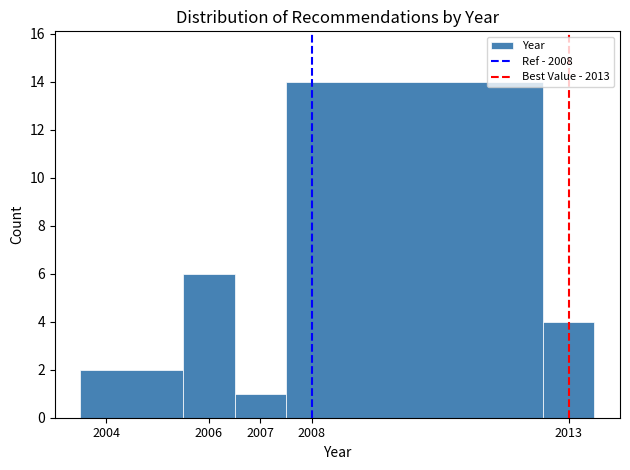

What is the height of the bar covering 2006.5 to 2007.5 on the x-axis? The values are not printed on the chart, so give them approximately, as read against the axis.

1